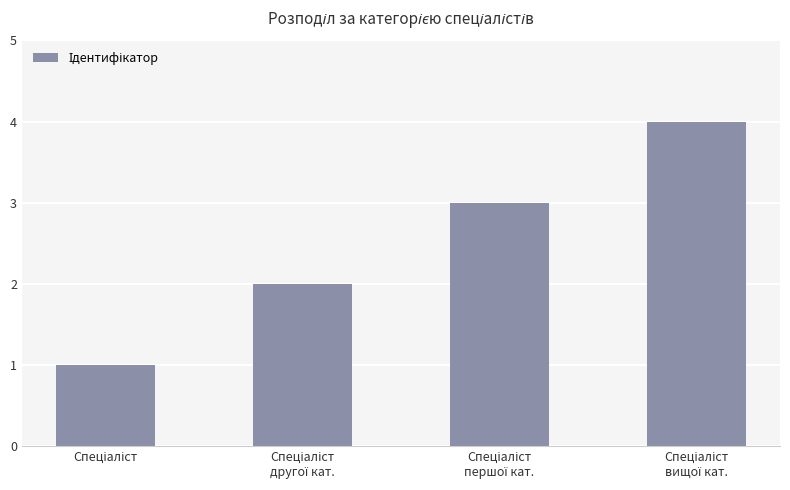

Does the chart contain any negative values?

No